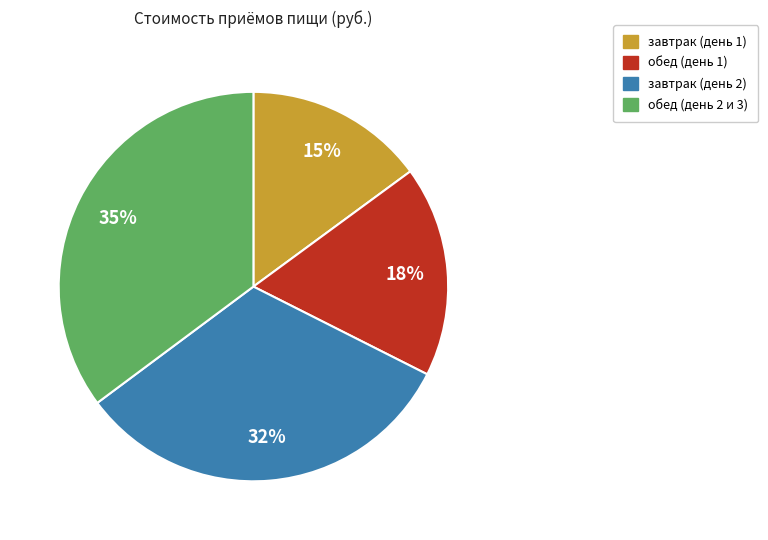

Is there a majority slice in this chart?

No